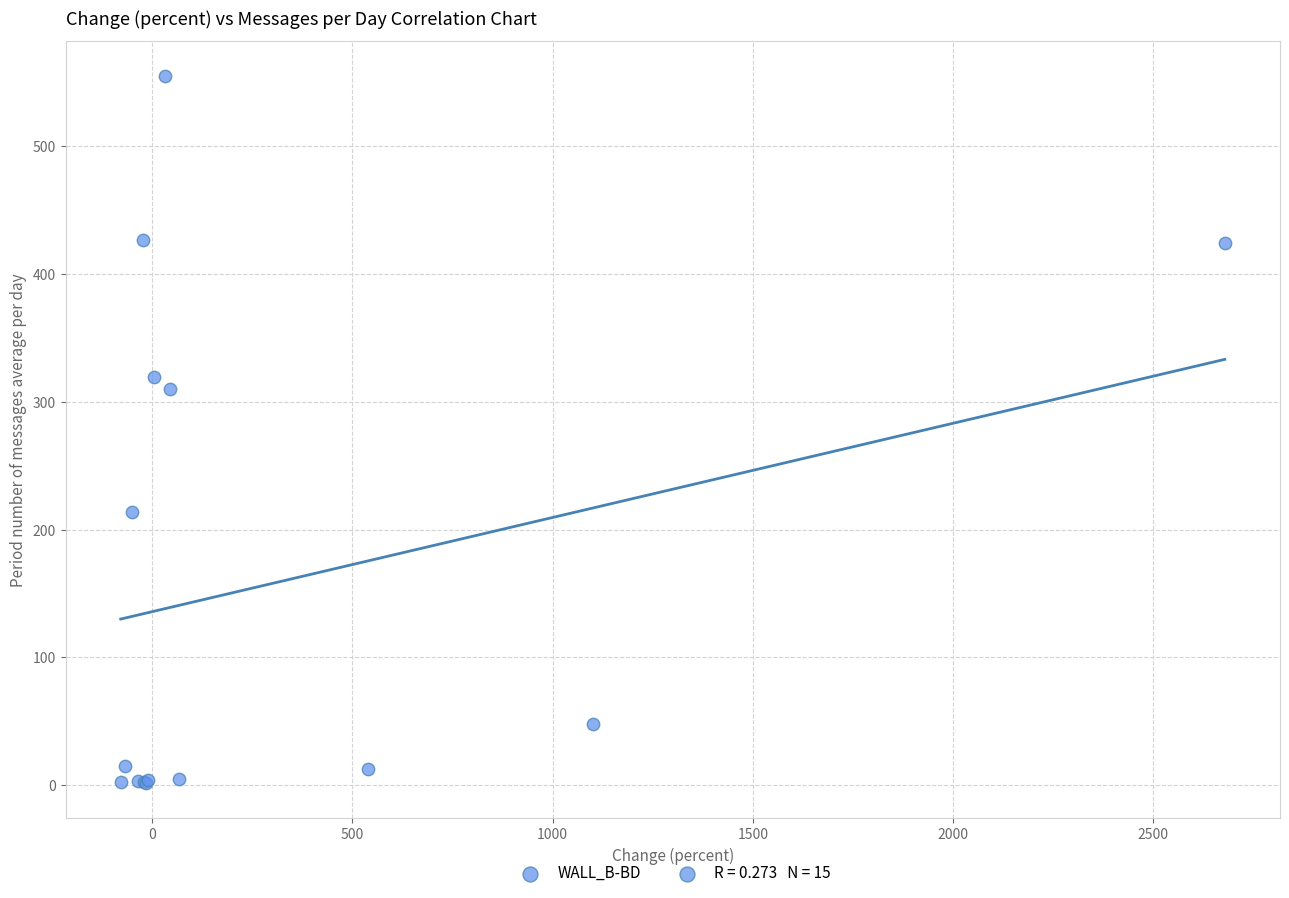

What Y value in the scatter plot is closest to 278?

310.0